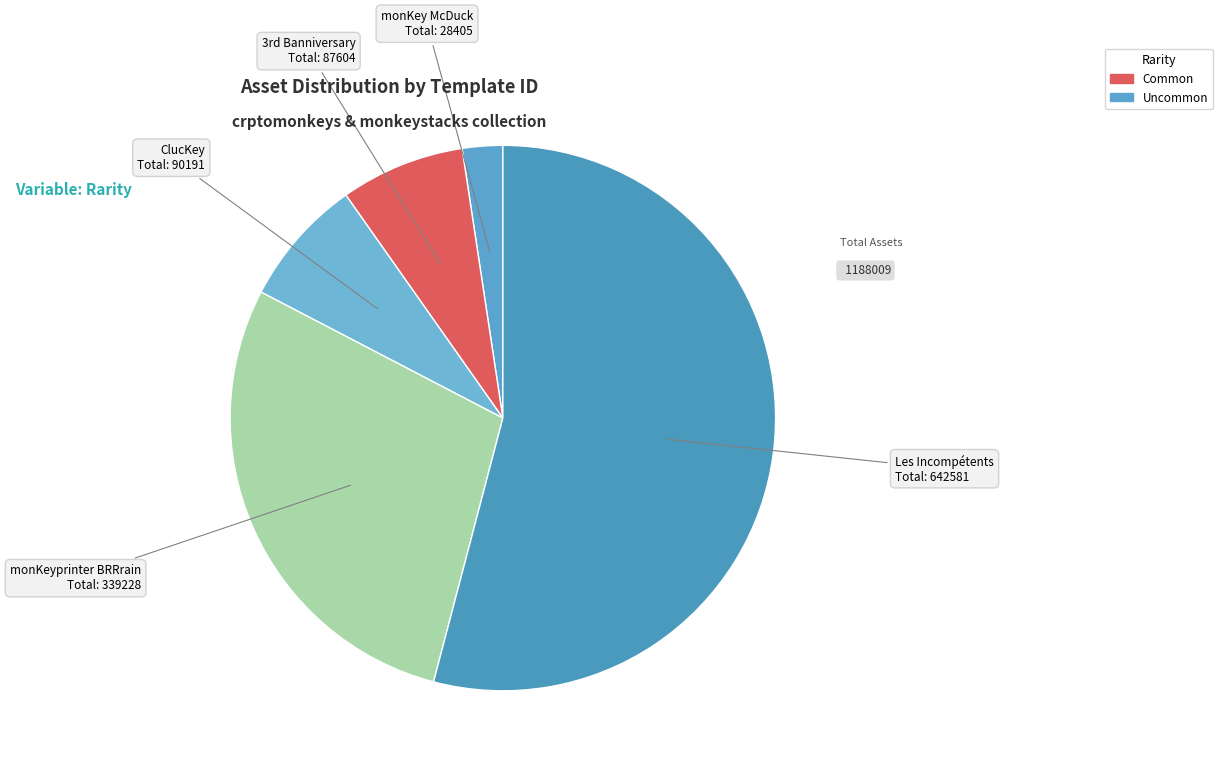

What is the smallest slice in the pie chart?

monKey McDuck